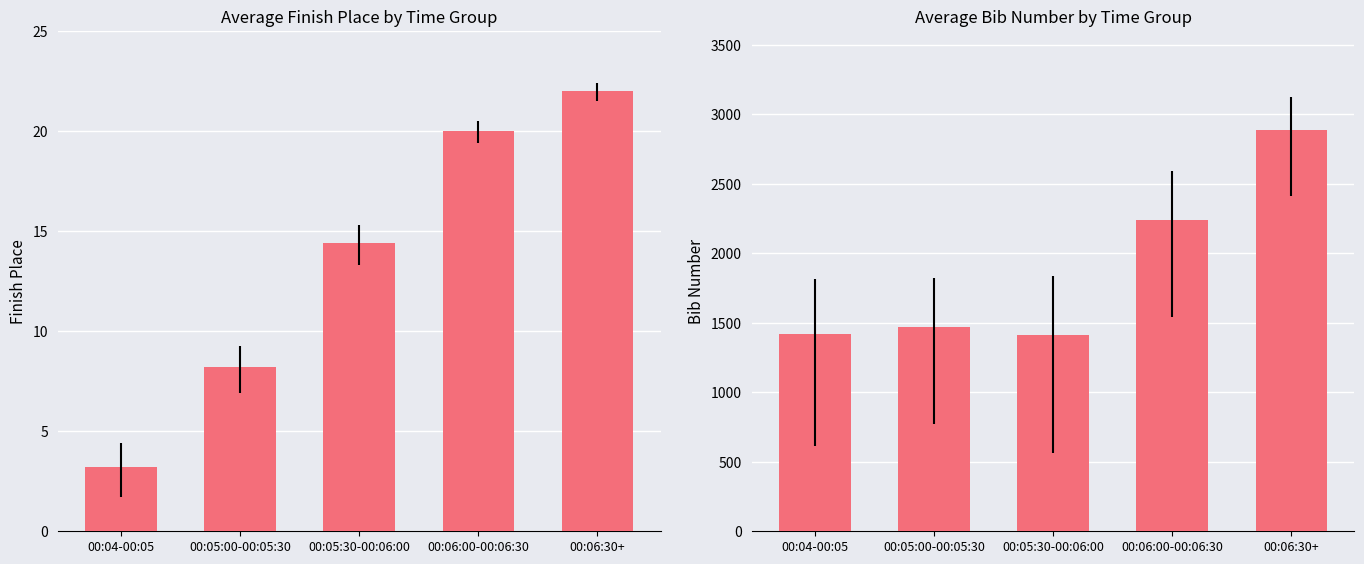

What is the highest value of the avg_bib series?

2886.0